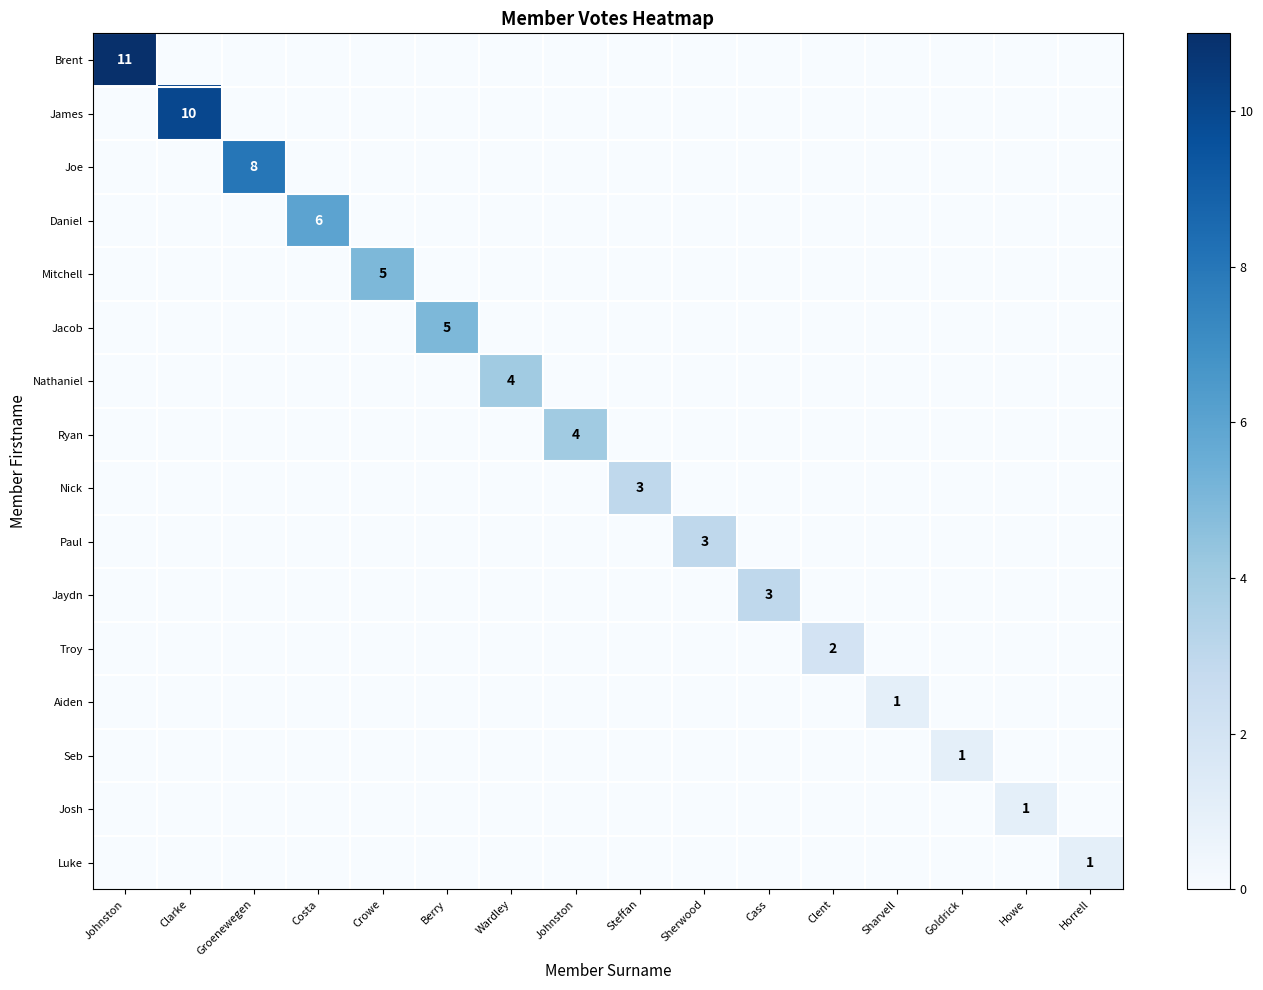

Is it true that Aiden equals -1 at Berry?

False